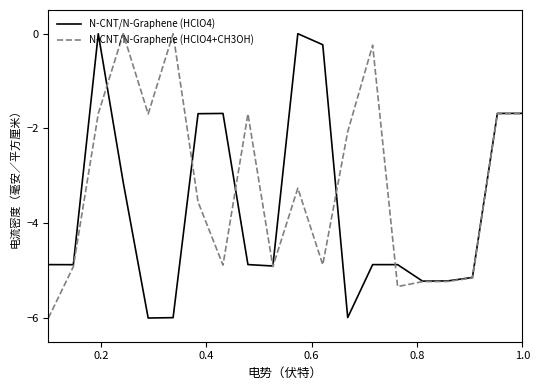

Which series has the largest total across all categories?

N-CNT/N-Graphene (HClO4+CH3OH)